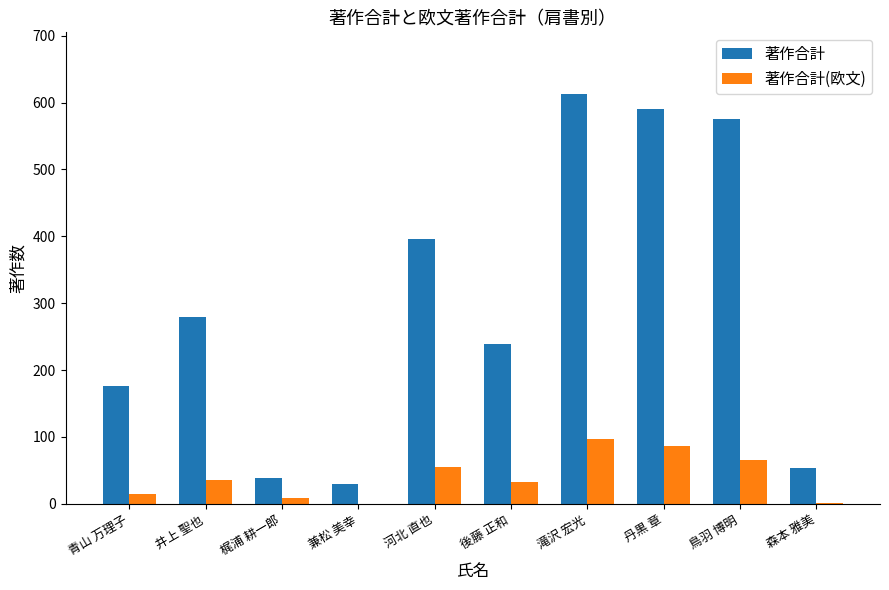

What is the sum of all 著作合計 values?

2992